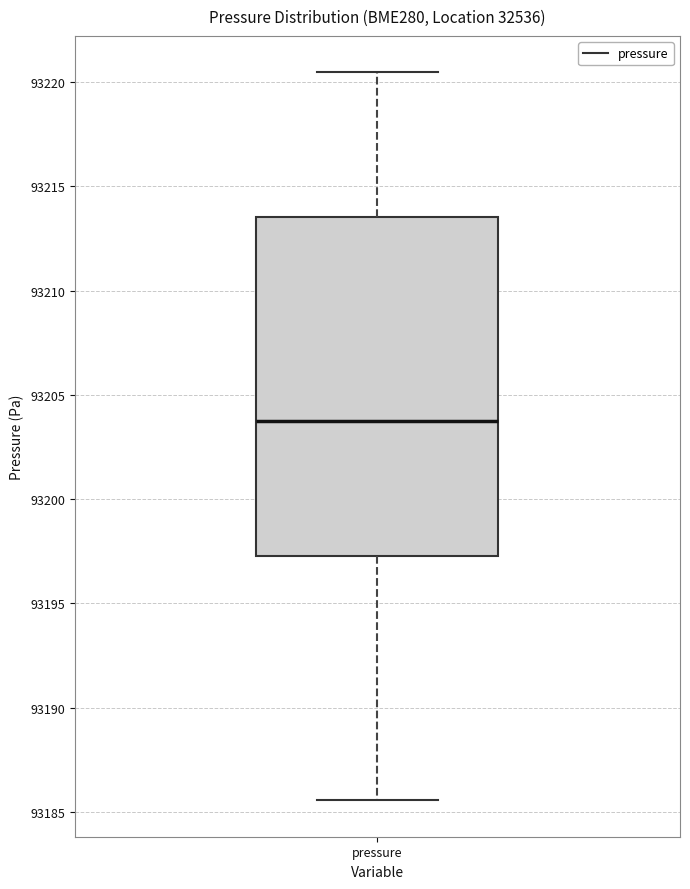

Read this box plot against the y-axis: the position of the median line, the range covered by the box, and the ends of both whiskers. The values are not printed on the chart, so give them approximately, as read against the axis.

median 93204.0, box 93197.5 to 93213.5, whiskers 93185.5 to 93220.5